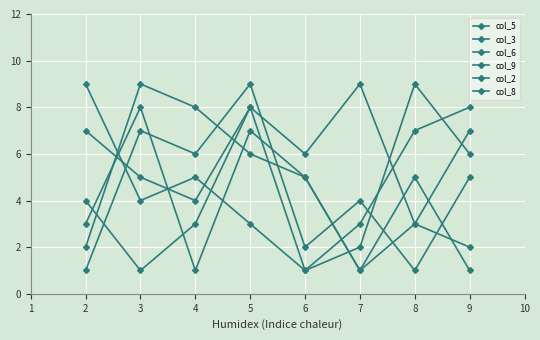

How many lines are shown in the chart?

6